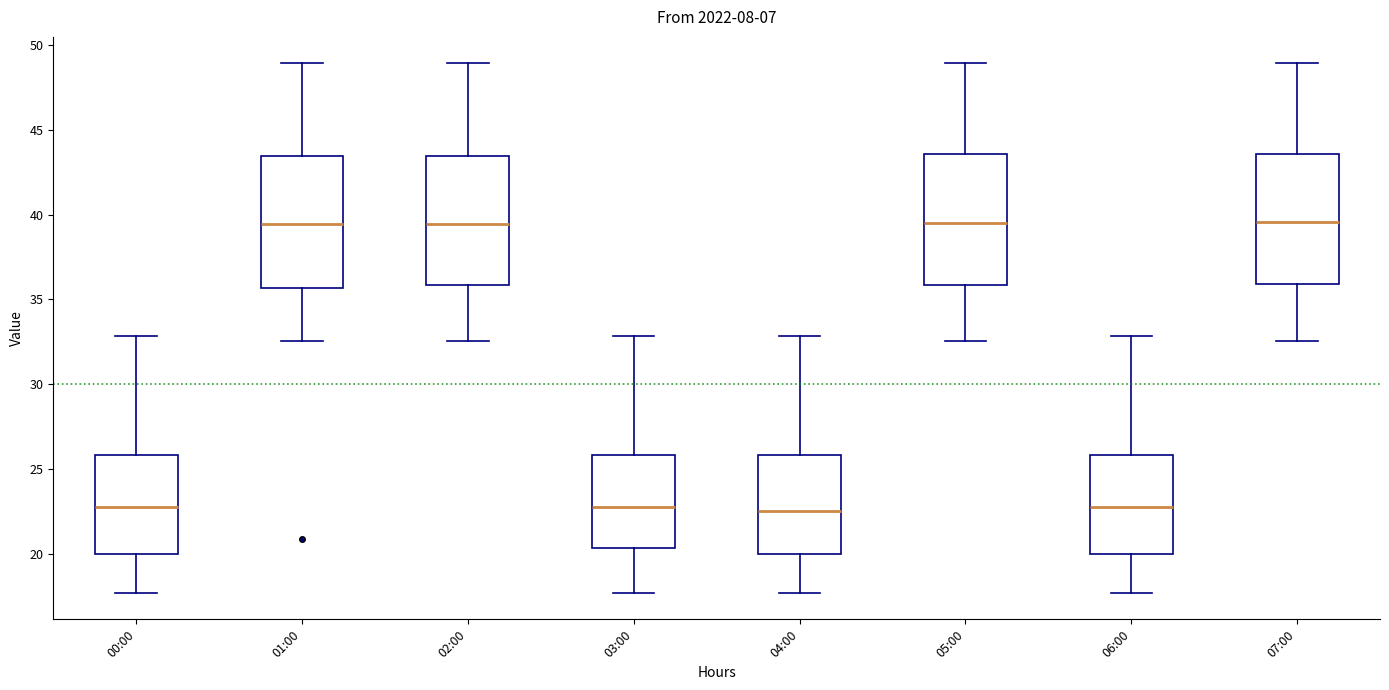

Where is the lower edge of the box for 01:00 on the y-axis? The values are not printed on the chart, so give them approximately, as read against the axis.

35.5